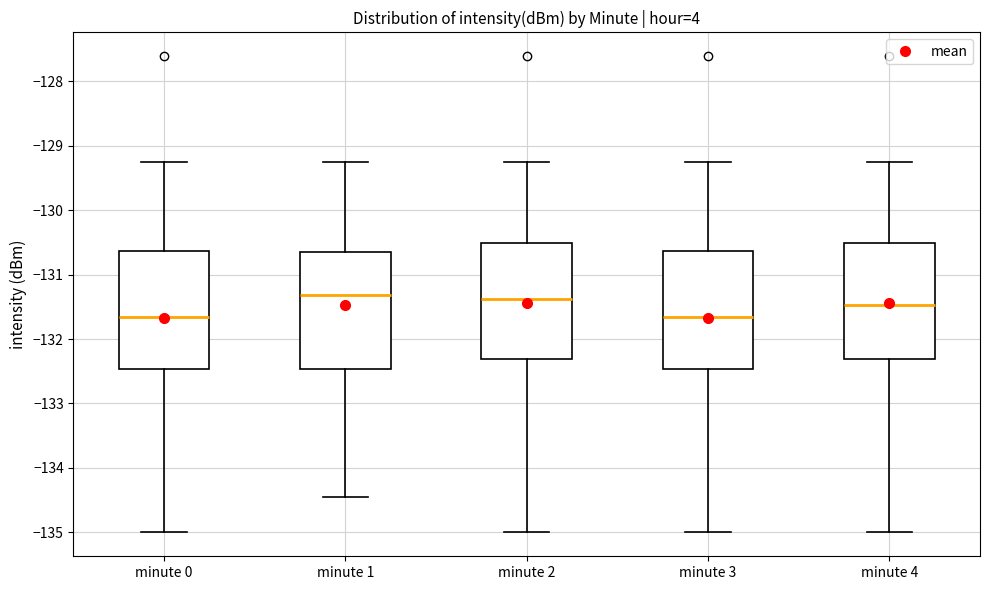

Reading left to right, transcribe this box plot: for each box, give where its median line is, the range the box spans, and where its two whiskers end, as read against the y-axis. The values are not printed on the chart, so give them approximately, as read against the axis.

minute 0: median -131.7, box -132.5 to -130.6, whiskers -135.0 to -129.2
minute 1: median -131.3, box -132.5 to -130.6, whiskers -134.4 to -129.3
minute 2: median -131.4, box -132.3 to -130.5, whiskers -135.0 to -129.2
minute 3: median -131.7, box -132.5 to -130.6, whiskers -135.0 to -129.2
minute 4: median -131.5, box -132.3 to -130.5, whiskers -135.0 to -129.2